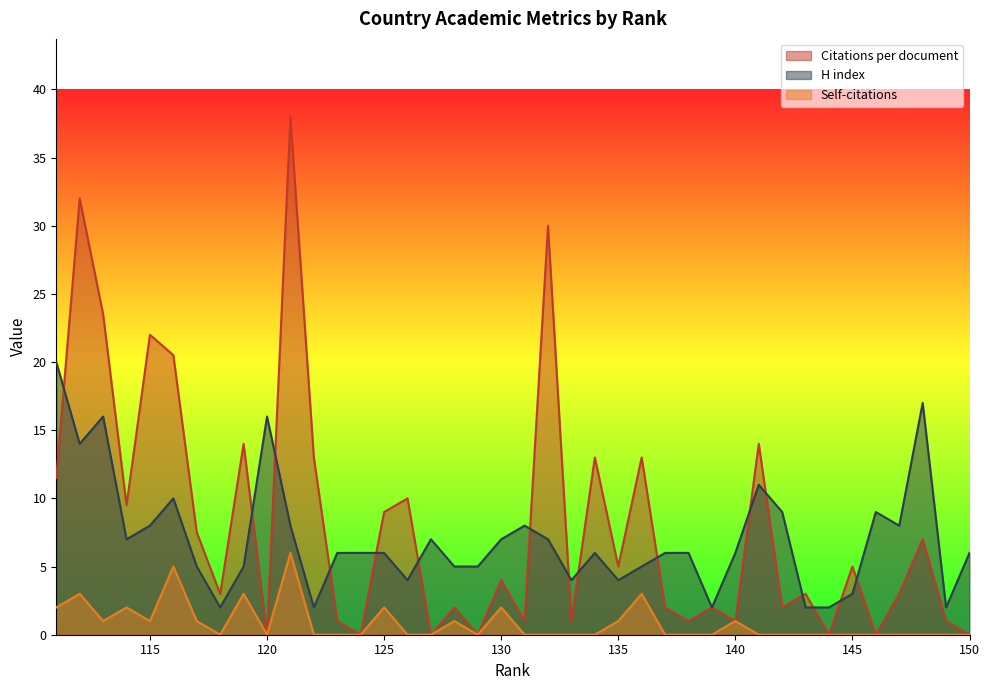

Is the value of Self-citations at 137 greater than the value of H index at 132?

No